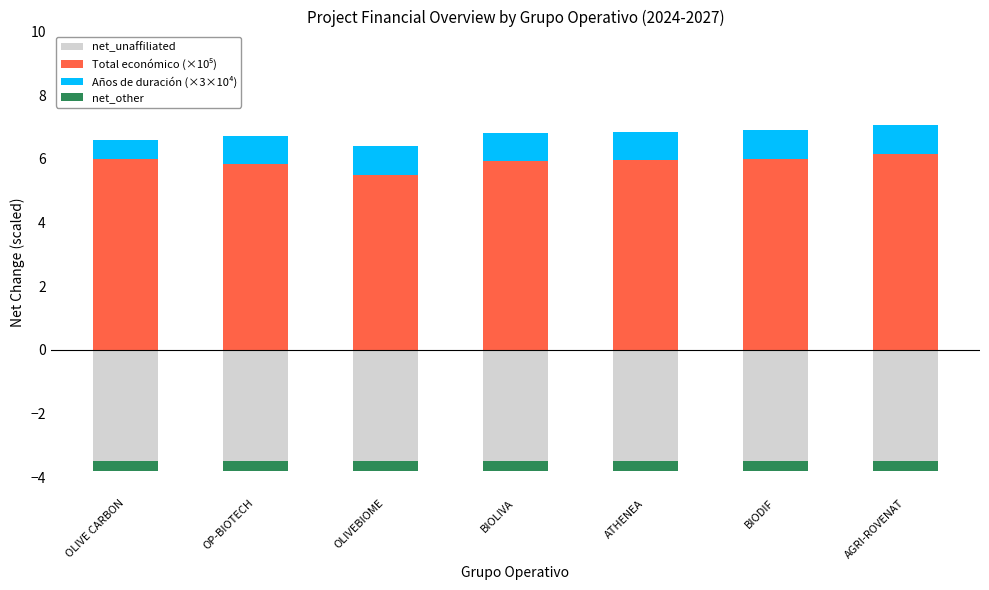

What is the maximum value shown in the chart?

6.2